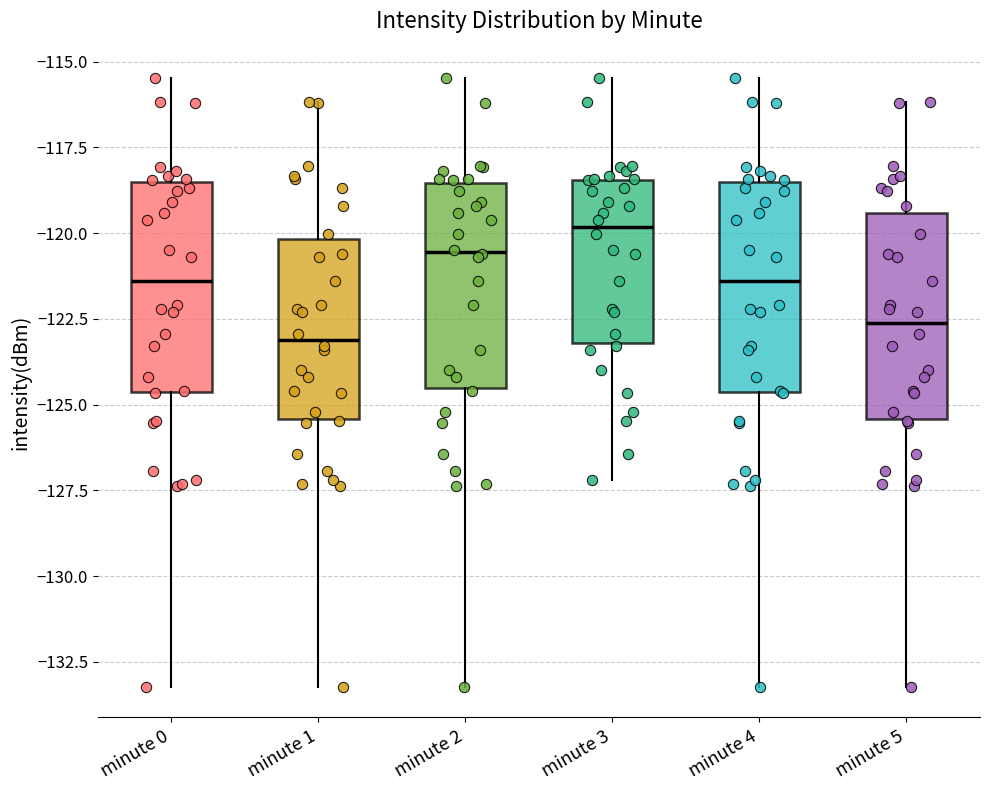

Reading left to right, read every box against the y-axis: the position of its median line, the range the box covers, and the ends of its whiskers. The values are not printed on the chart, so give them approximately, as read against the axis.

minute 0: median -121.5, box -124.5 to -118.5, whiskers -133.0 to -115.5
minute 1: median -123.0, box -125.5 to -120.0, whiskers -133.0 to -116.0
minute 2: median -120.5, box -124.5 to -118.5, whiskers -133.0 to -115.5
minute 3: median -120.0, box -123.0 to -118.5, whiskers -127.0 to -115.5
minute 4: median -121.5, box -124.5 to -118.5, whiskers -133.0 to -115.5
minute 5: median -122.5, box -125.5 to -119.5, whiskers -133.0 to -116.0